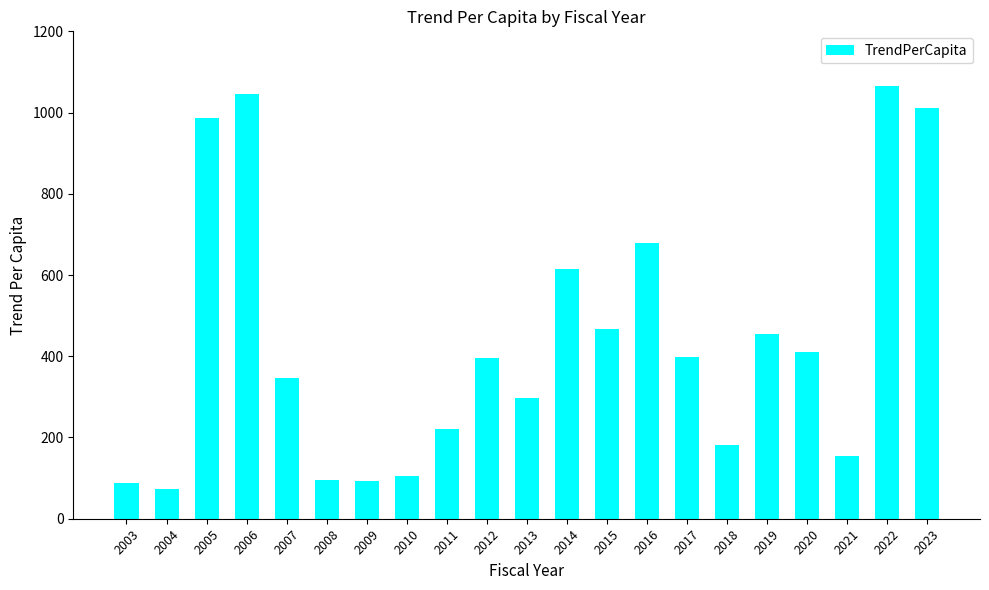

What is the maximum value shown in the chart?

1065.5